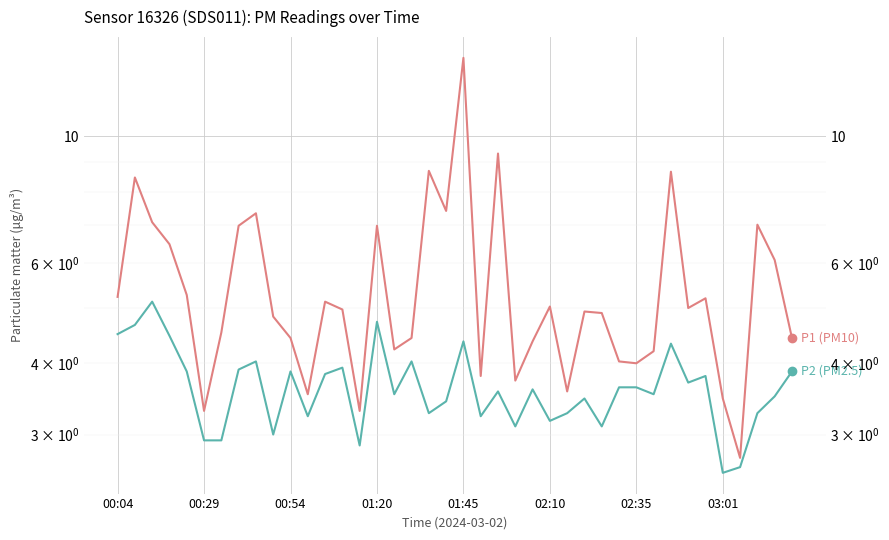

The P1 (PM10) series shows 7.0 at 37. True or false?

True